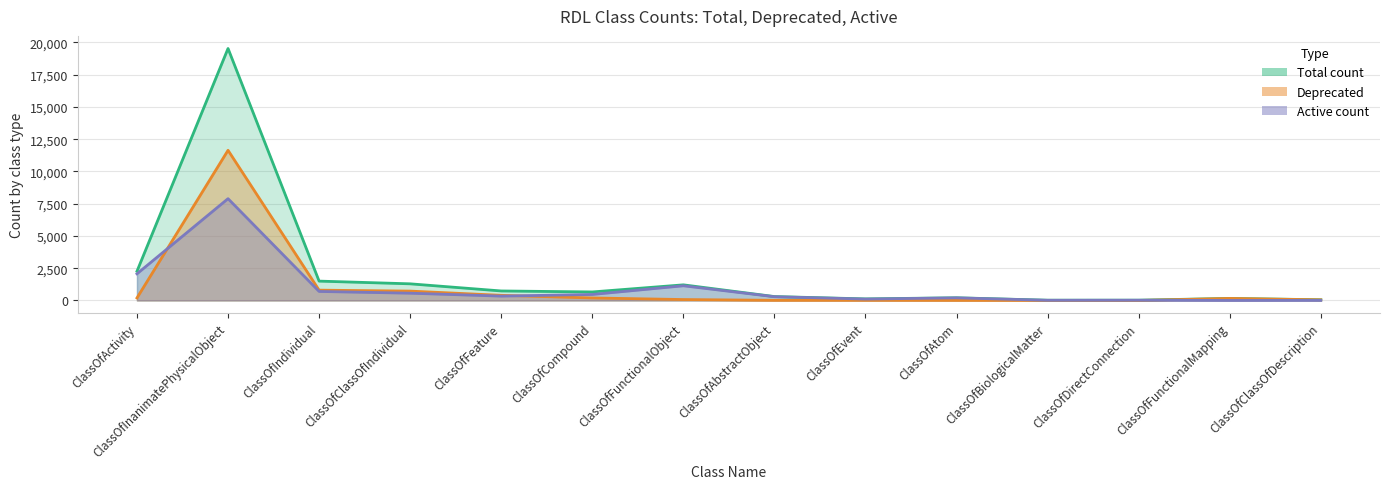

Is it true that active equals 1 at ClassOfFunctionalMapping?

False